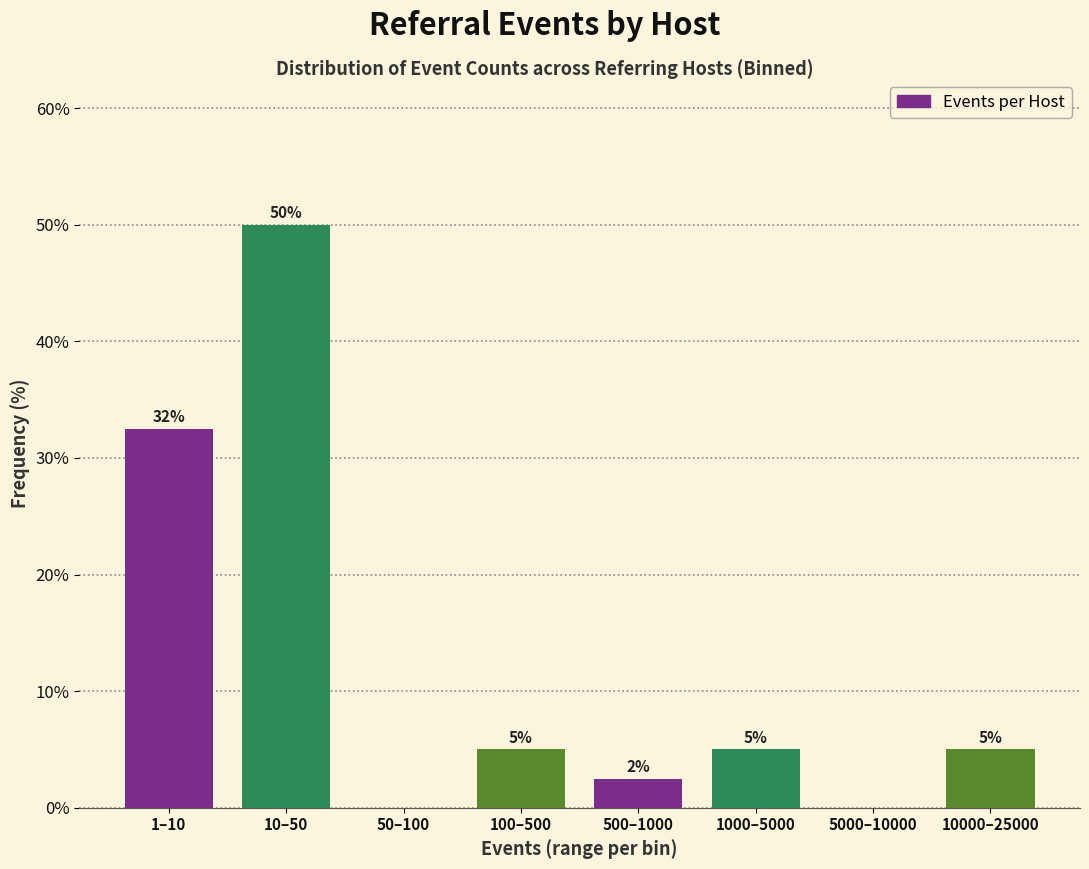

Which category has the highest value across all series?

10–50